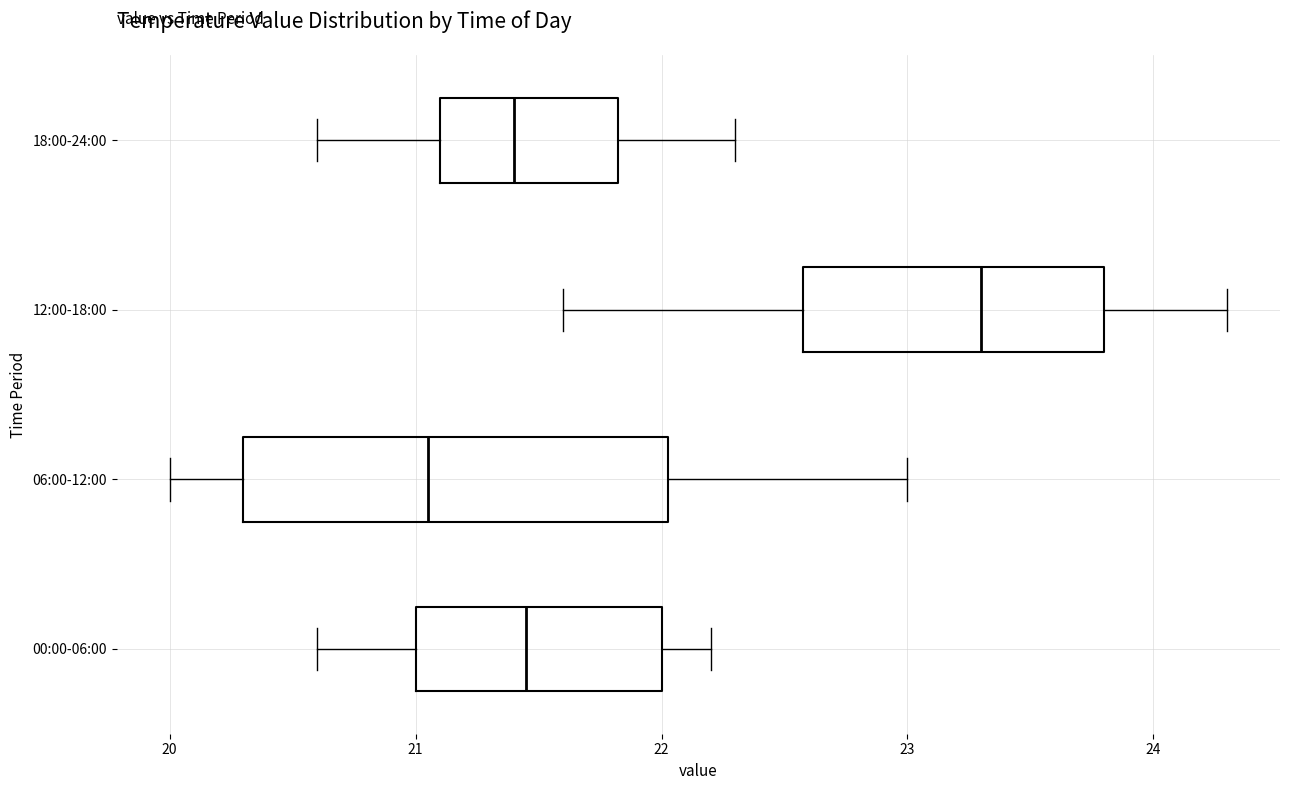

Where does the left whisker of the box for 18:00-24:00 end on the x-axis? The values are not printed on the chart, so give them approximately, as read against the axis.

20.6